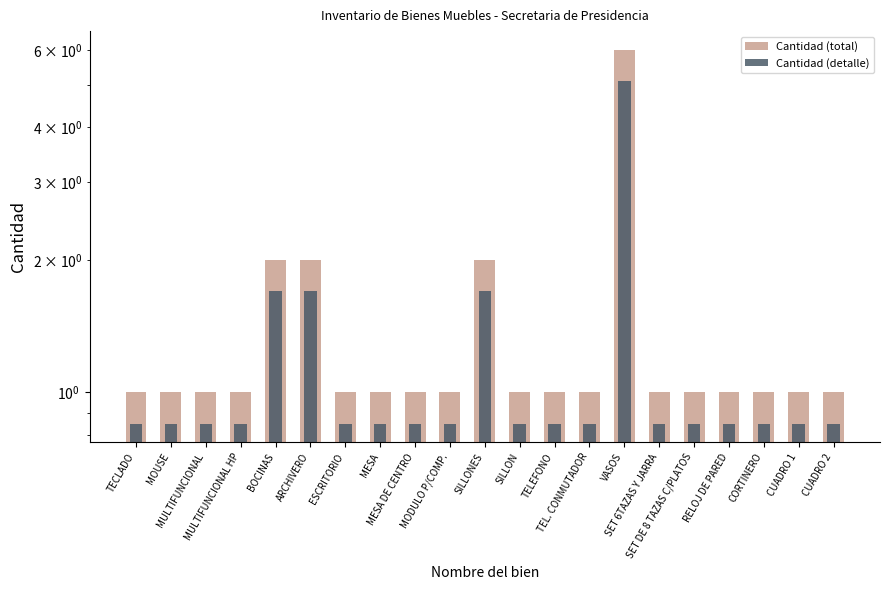

What is the label of the 17th bar from the left?

SET DE 8 TAZAS C/PLATOS